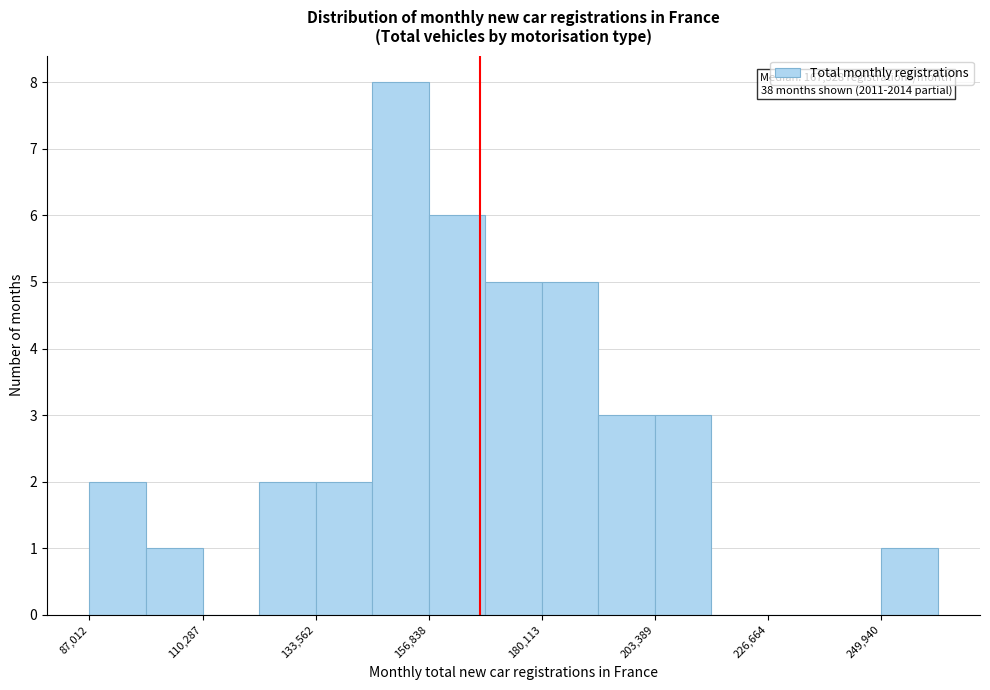

Read against the x-axis, roughly where is the centre of the tallest bar?

150000